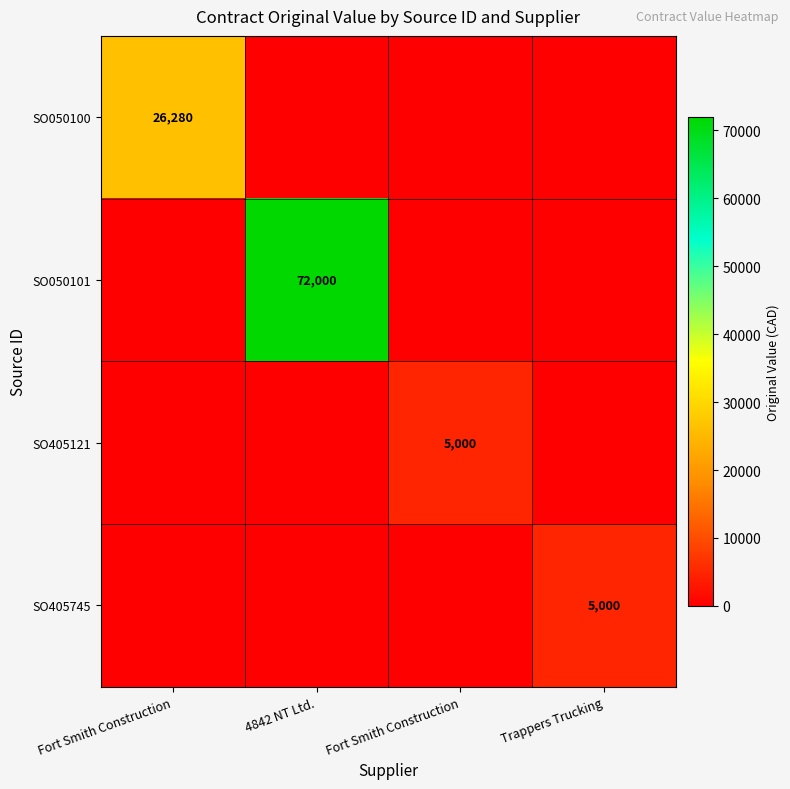

At Trappers Trucking, list the series in order from smallest to largest.

SO050100, SO050101, SO405121, SO405745